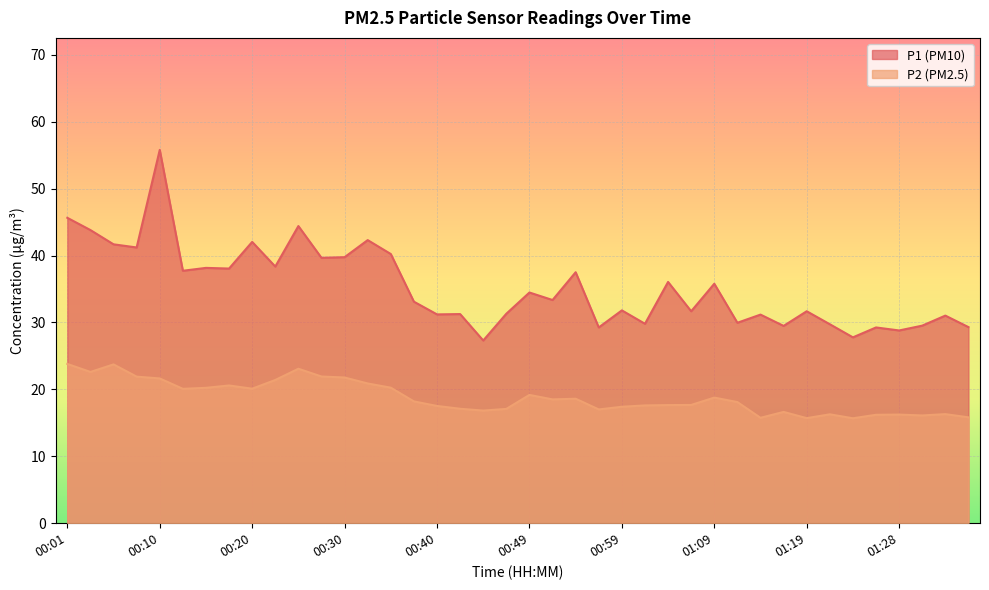

Reading left to right, list all the values displayed in this chart.

P1: 45.6	43.8	41.7	41.2	55.8	37.7	38.1	38.0	42.0	38.4	44.4	39.6	39.8	42.3	40.2	33.1	31.2	31.2	27.3	31.3	34.5	33.4	37.5	29.2	31.8	29.8	36.0	31.7	35.8	29.9	31.2	29.5	31.7	29.7	27.8	29.2	28.8	29.5	31.0	29.3
P2: 23.8	22.6	23.7	21.9	21.6	20.1	20.2	20.6	20.1	21.4	23.1	21.9	21.8	20.9	20.2	18.2	17.5	17.1	16.8	17.1	19.2	18.5	18.6	17.0	17.4	17.6	17.6	17.7	18.8	18.1	15.8	16.6	15.7	16.3	15.7	16.2	16.2	16.1	16.3	15.8